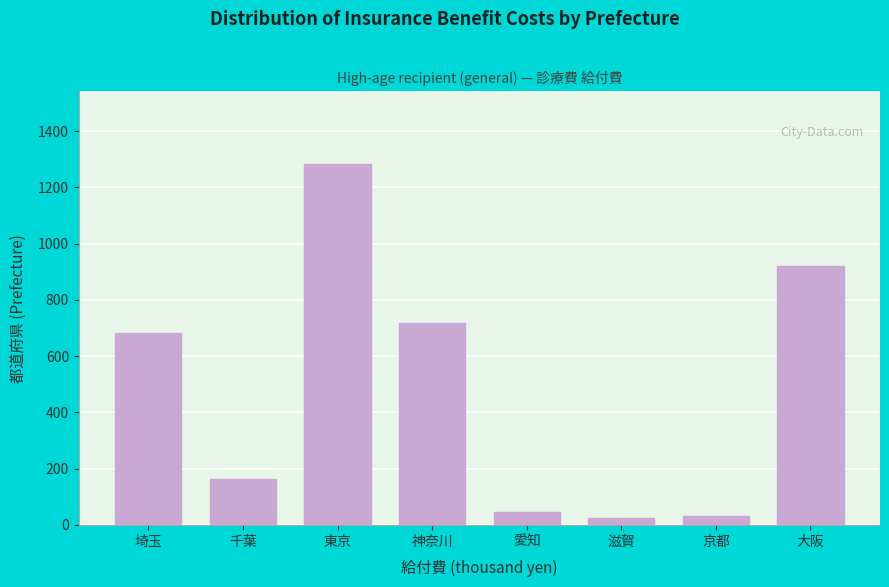

At which category does the chart reach its peak across all series?

東京